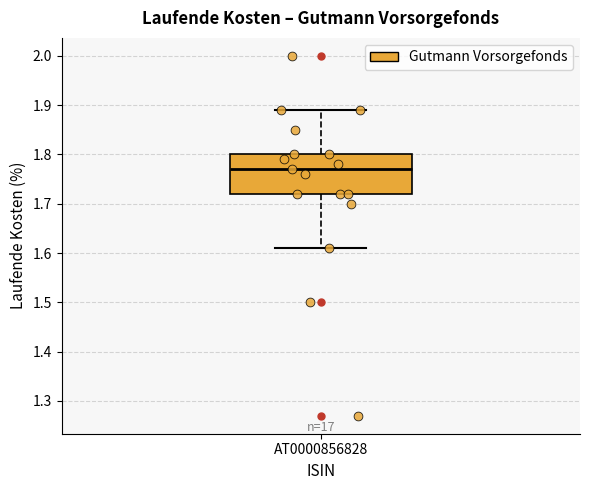

Read this box plot against the y-axis: the position of the median line, the range covered by the box, and the ends of both whiskers. The values are not printed on the chart, so give them approximately, as read against the axis.

median 1.77, box 1.72 to 1.80, whiskers 1.61 to 1.89